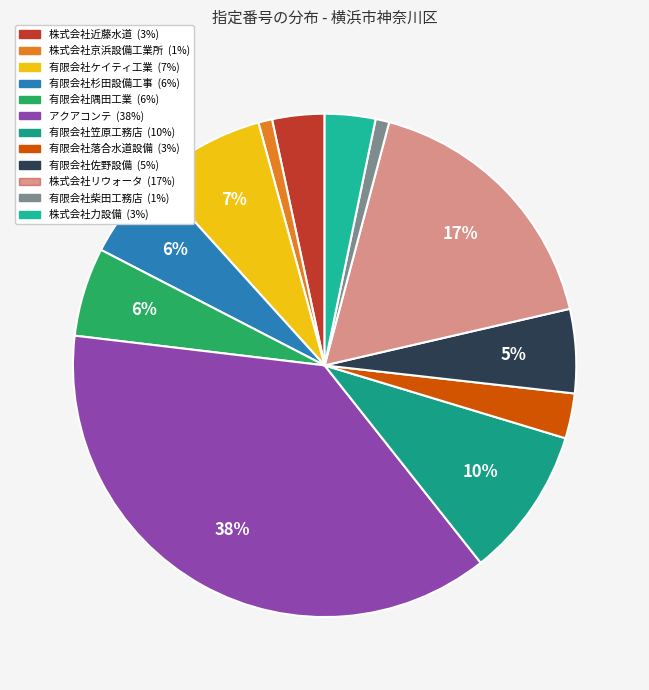

To the nearest percent, what is the difference between the largest and smallest slice percentages?

37%